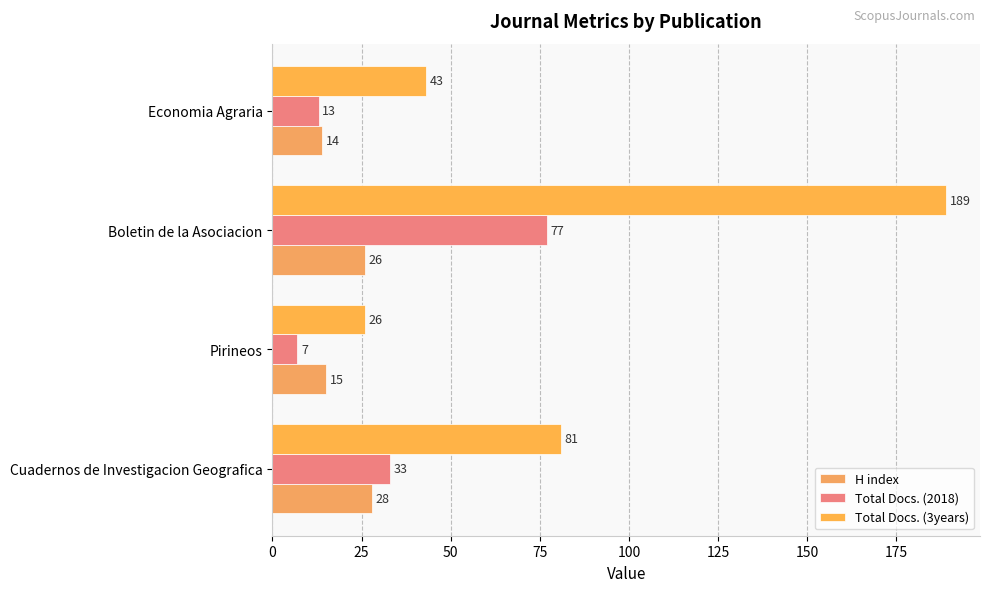

Reading left to right, transcribe all the data shown in this chart.

H index: 28	15	26	14
Total Docs. (2018): 33	7	77	13
Total Docs. (3years): 81	26	189	43